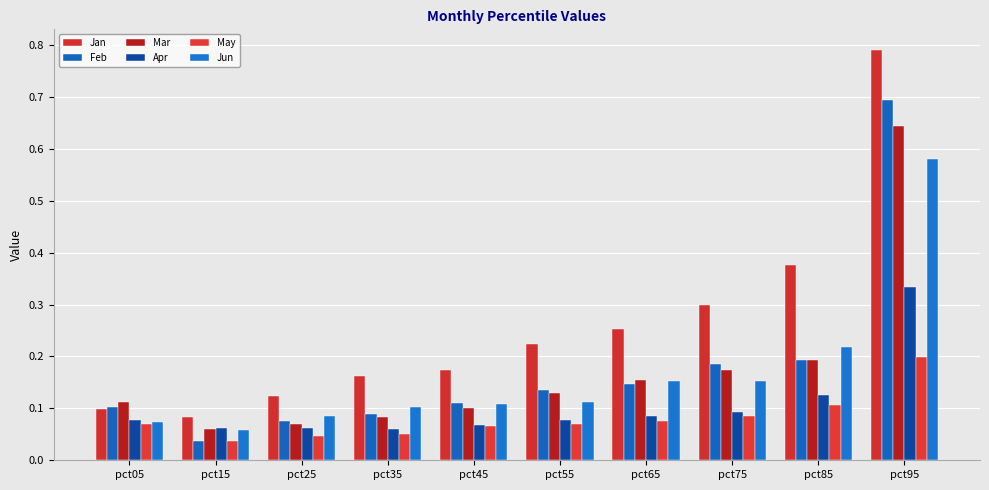

Which series has the largest range (max minus min)?

Jan